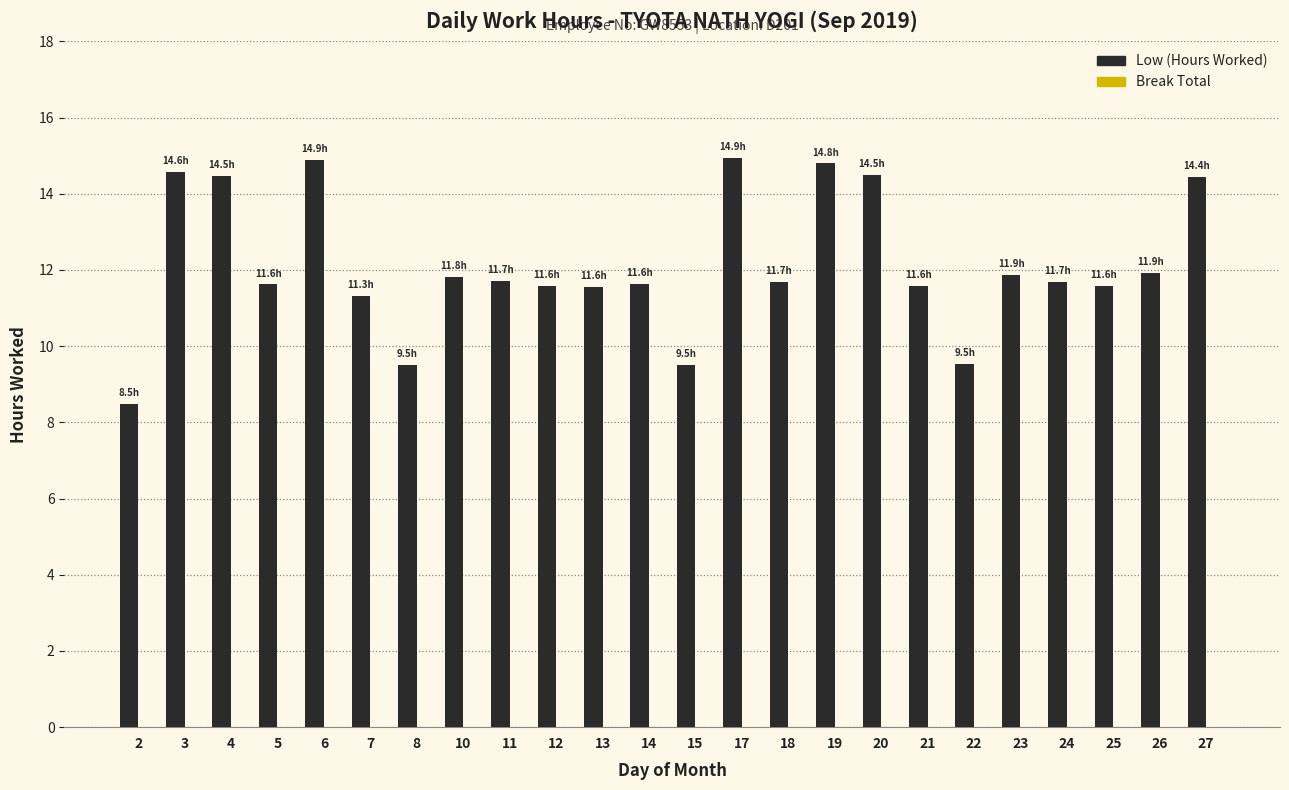

How many bars are there in total?

24